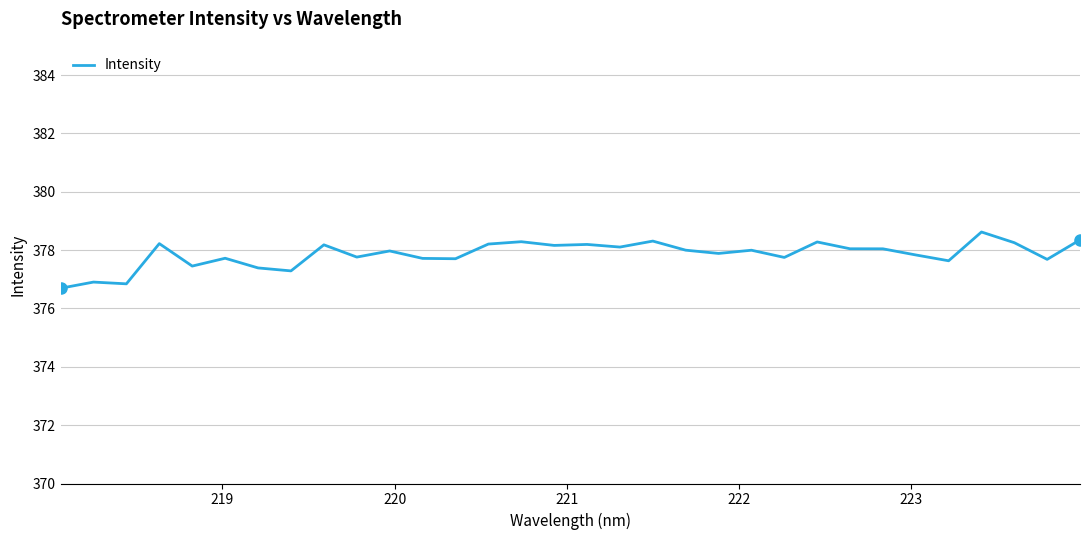

What is the value of the 11th point from the left?

378.0